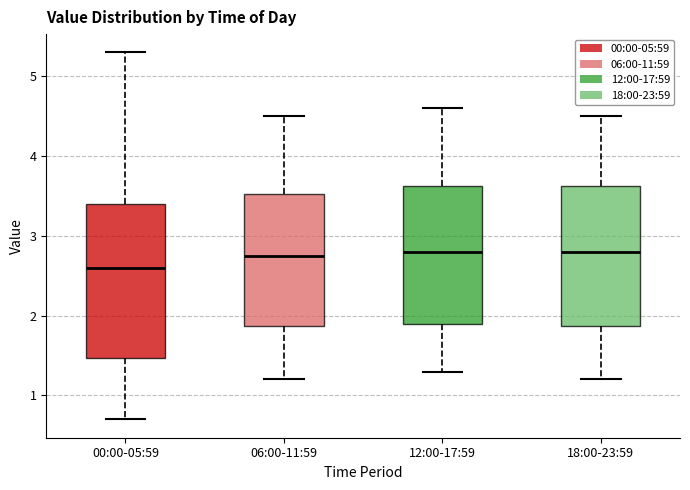

Which box has the lowest median line?

00:00-05:59